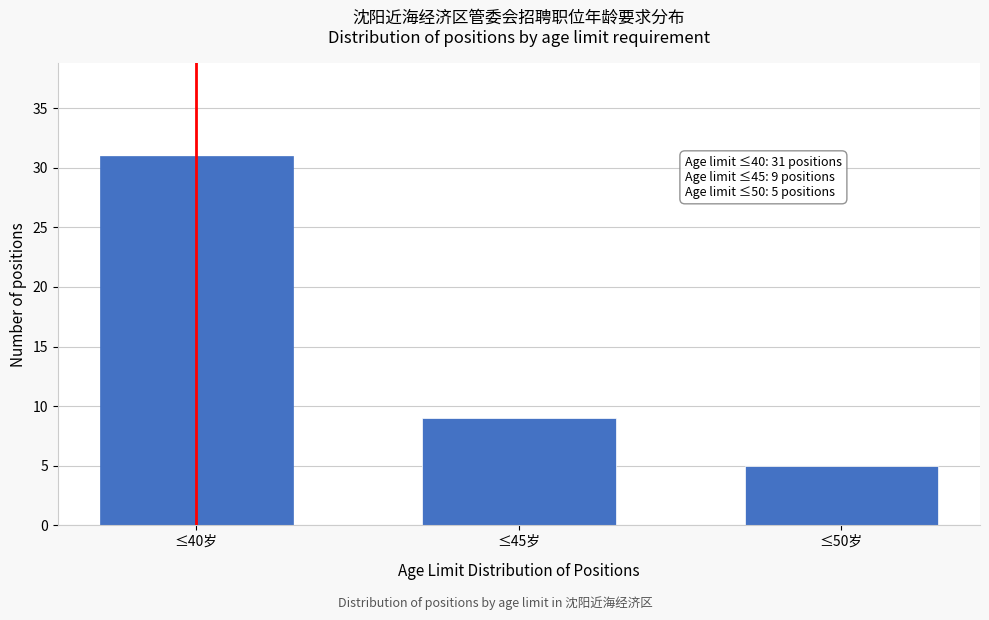

Reading left to right, what are all the values shown in this chart?

≤40岁=31	≤45岁=9	≤50岁=5